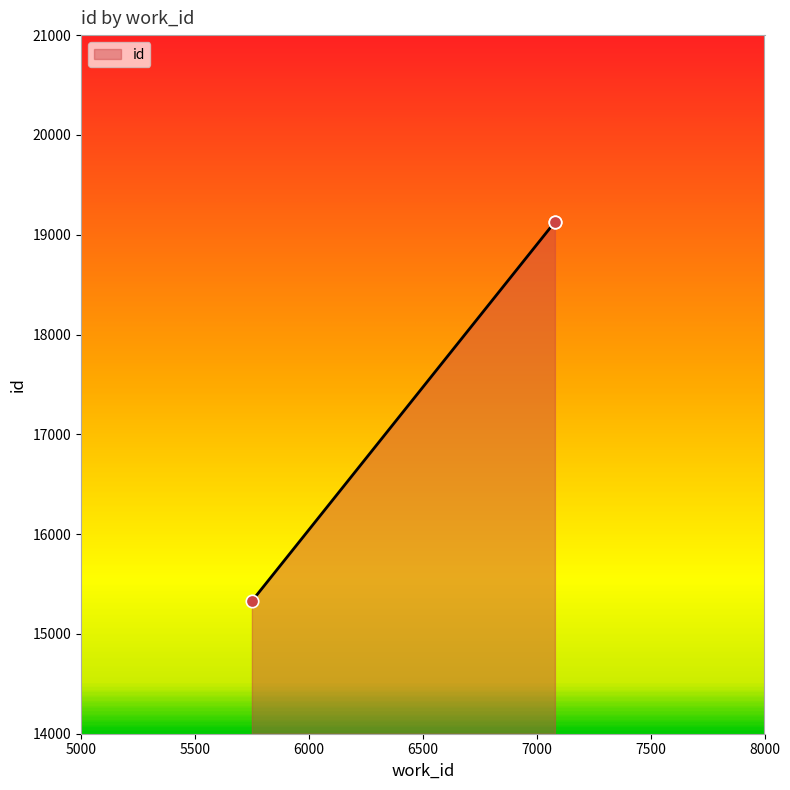

What is the change in value from 5750 to 7080?

+3800